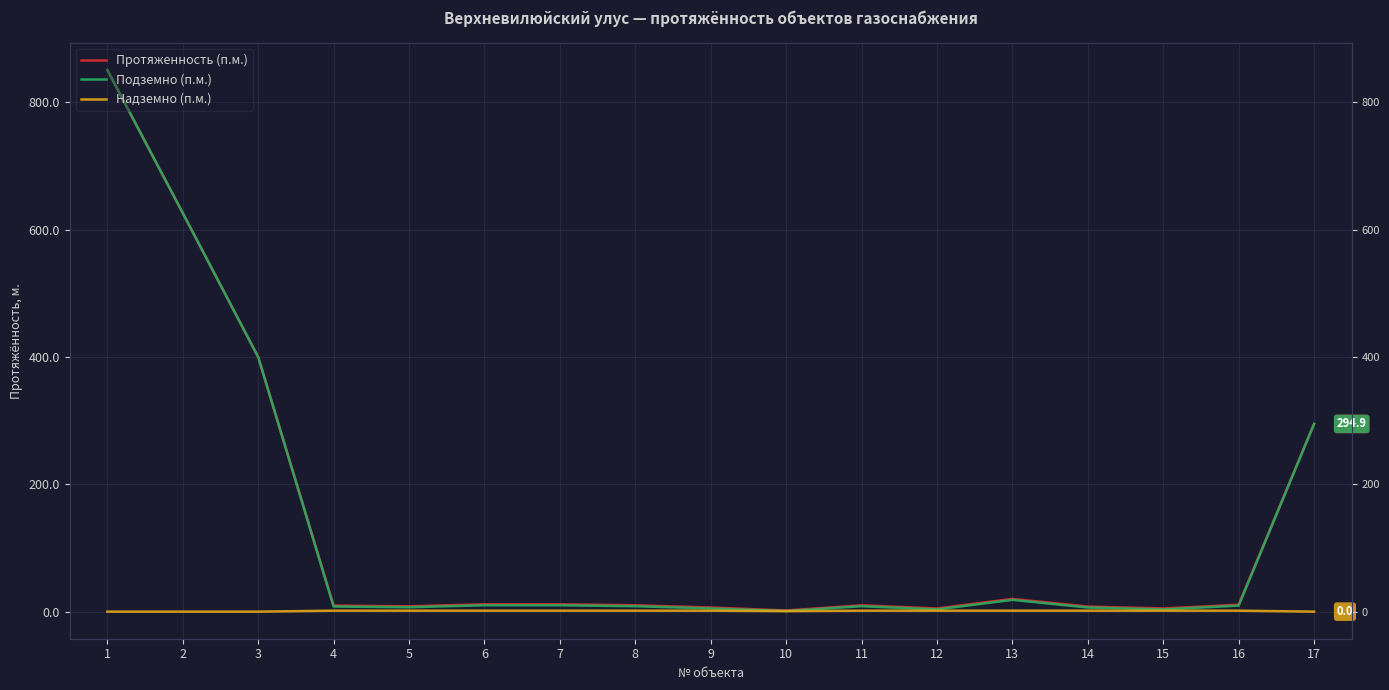

Is this an area chart (filled region under the line)?

No